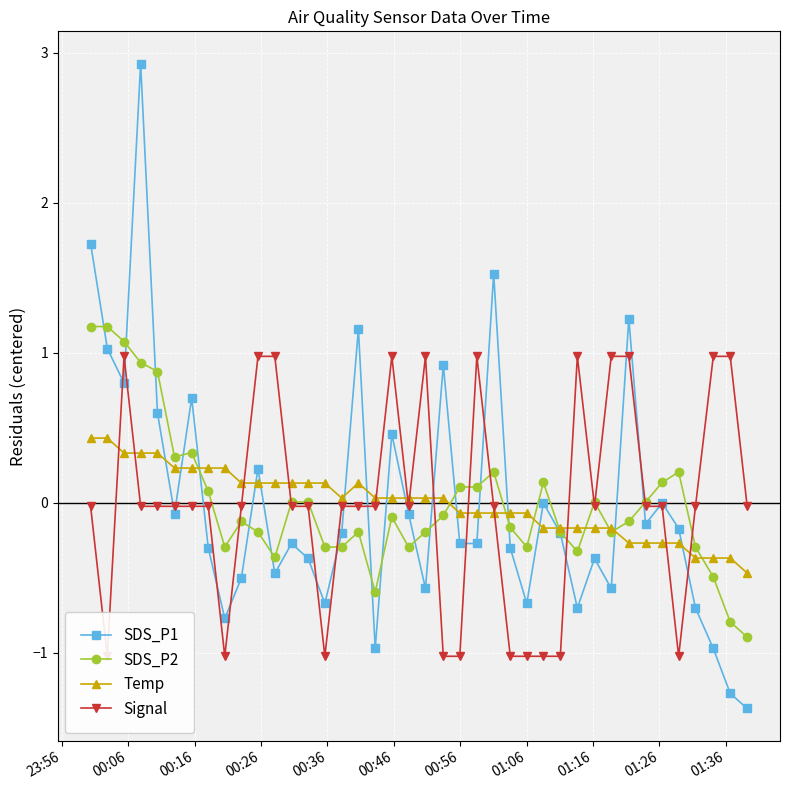

How many data points in SDS_P1 are above 0?

12